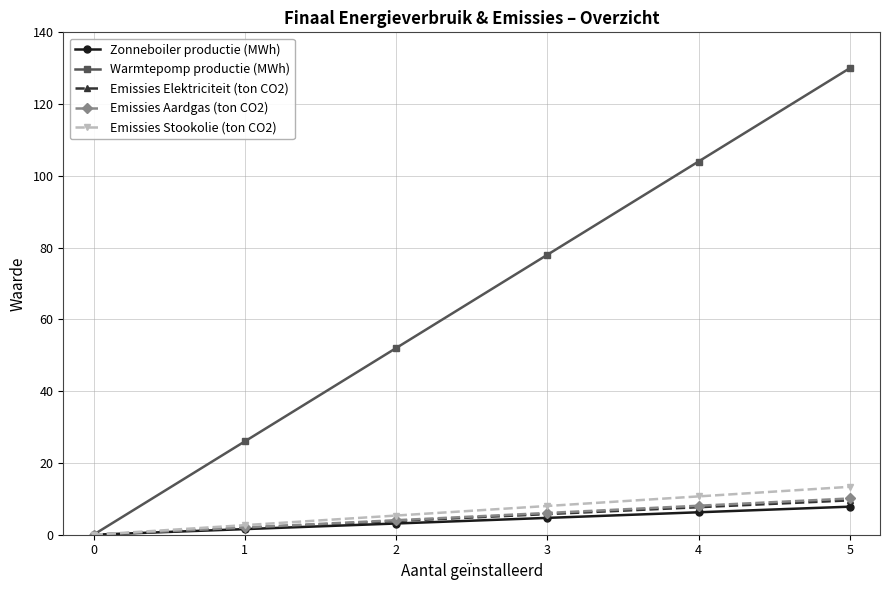

Is this an area chart (filled region under the line)?

No